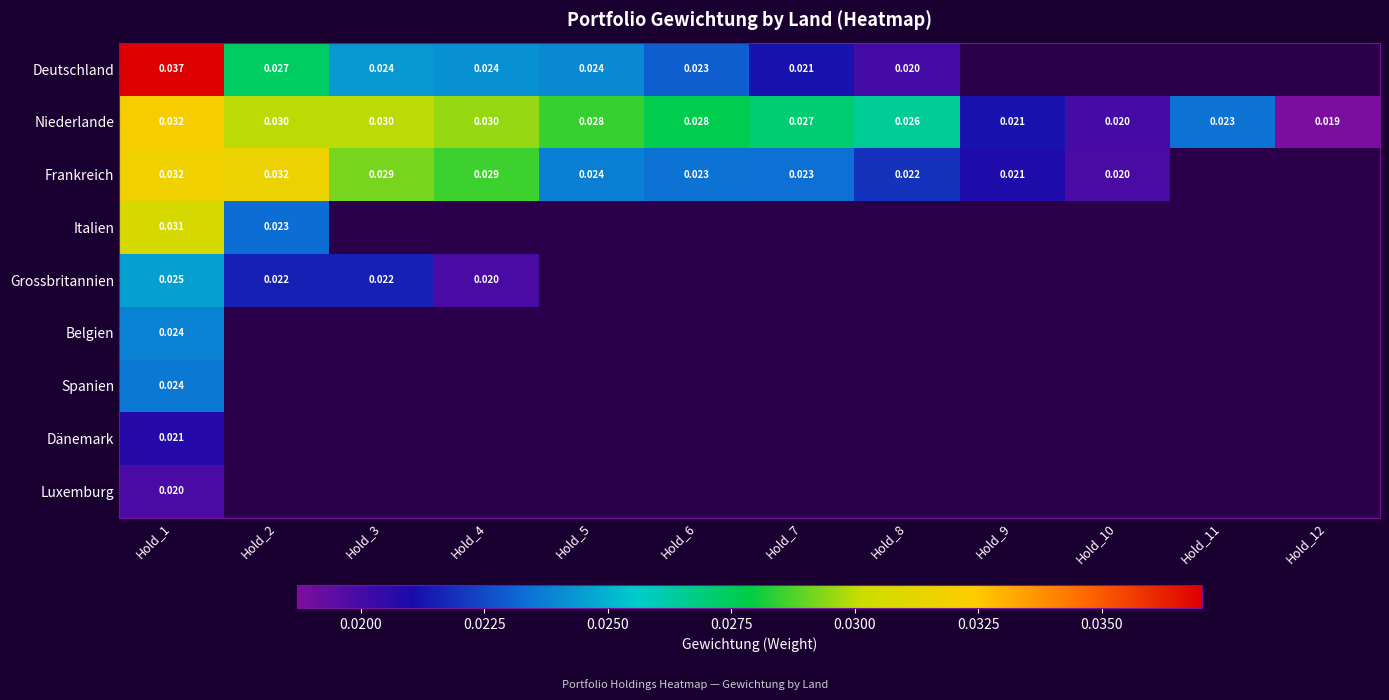

Where is Italien nearest to the value 0?

Hold_2